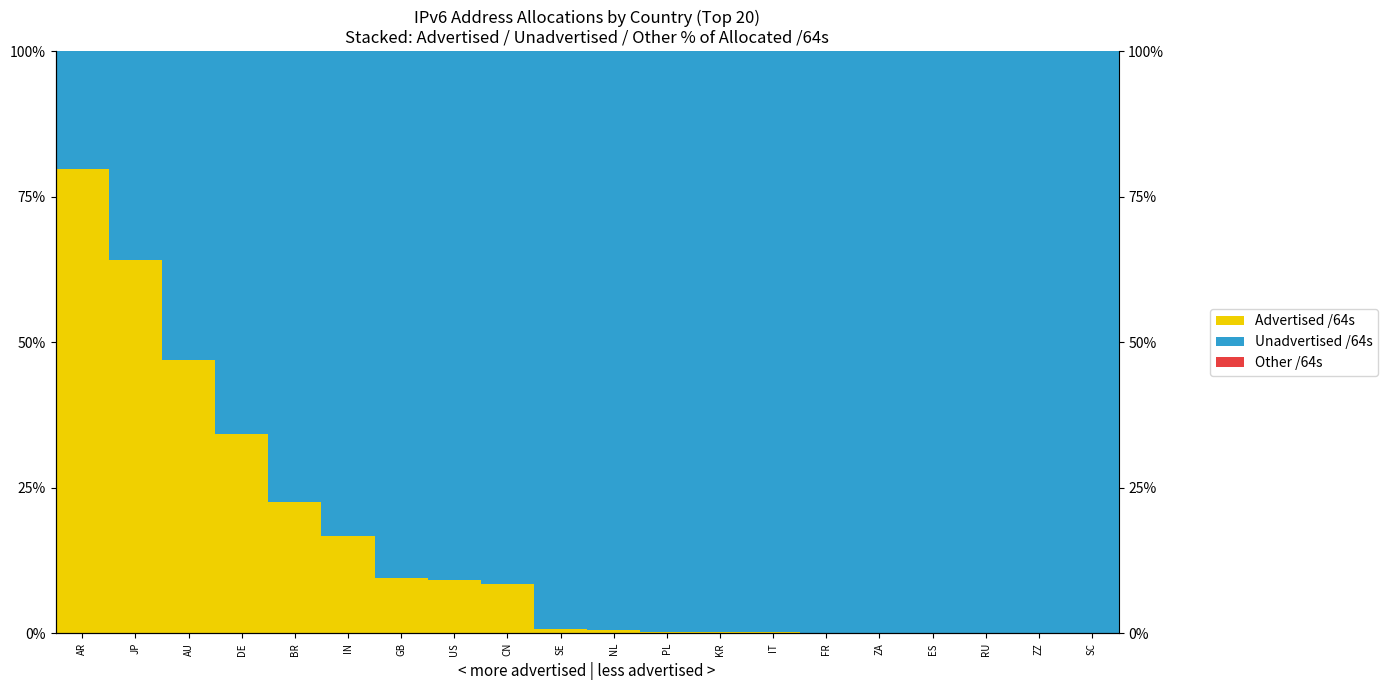

What is the difference between the second highest and minimum values in the Unadvertised /64s series?

79.7